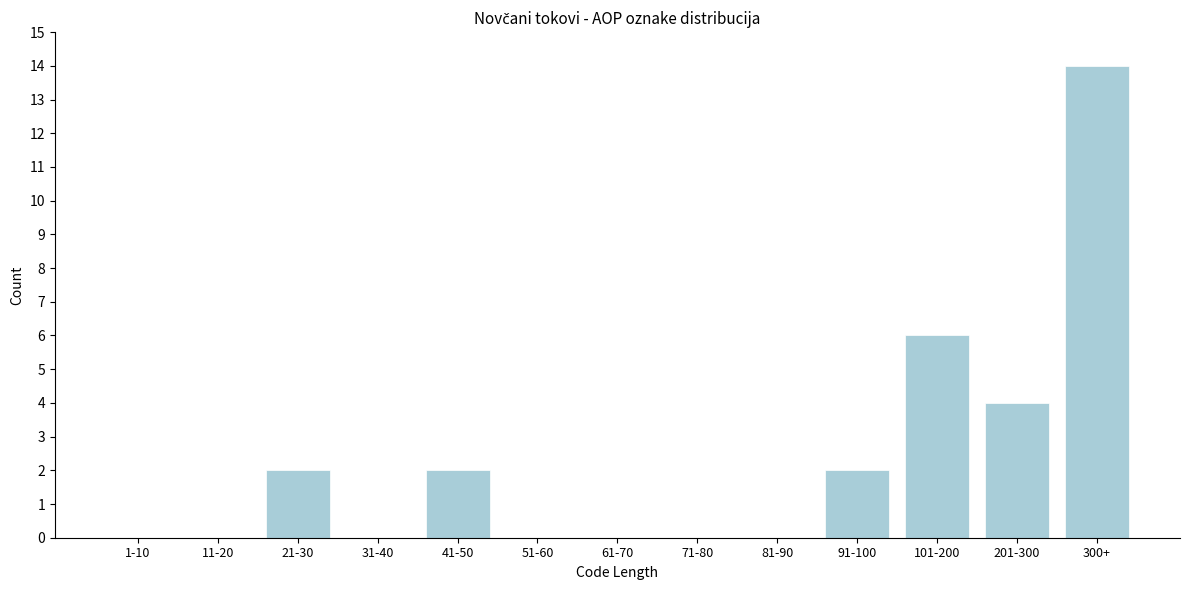

Reading left to right, what are all the values shown in this chart?

1-10=0	11-20=0	21-30=2	31-40=0	41-50=2	51-60=0	61-70=0	71-80=0	81-90=0	91-100=2	101-200=6	201-300=4	300+=14